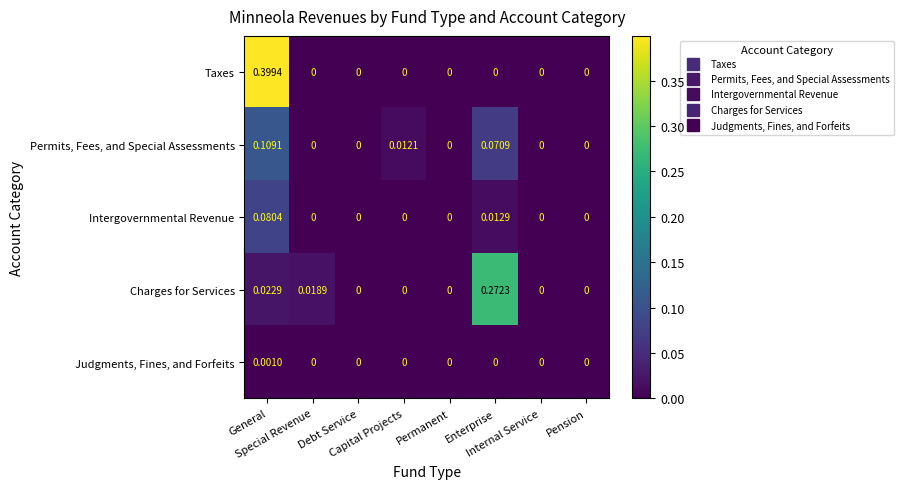

How many series are shown in this chart?

5